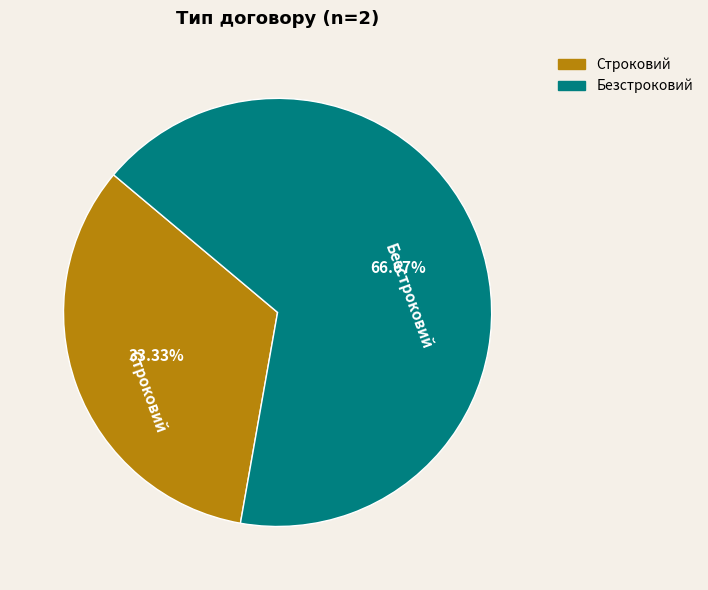

Rank the categories by value from lowest to highest.

Строковий, Безстроковий